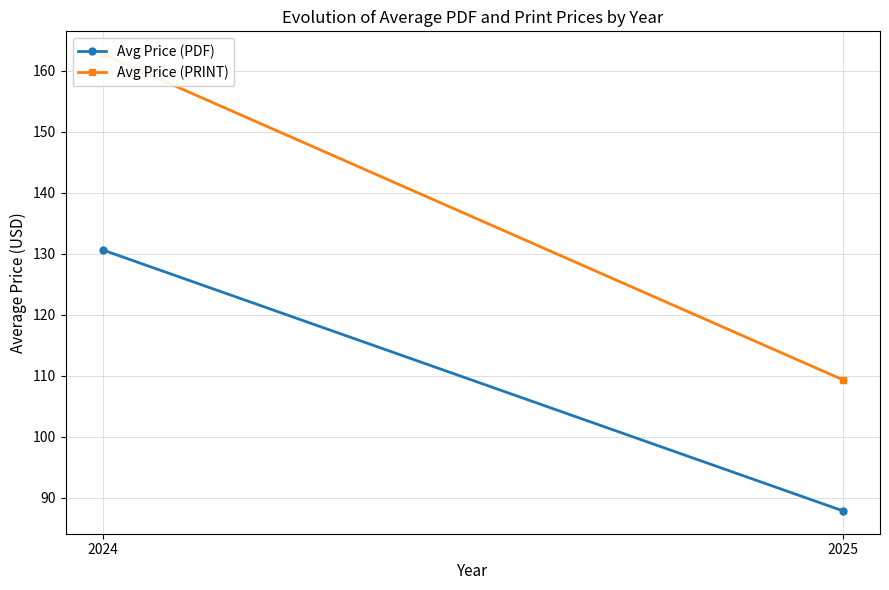

What is the total value across all series at 2025?

197.1